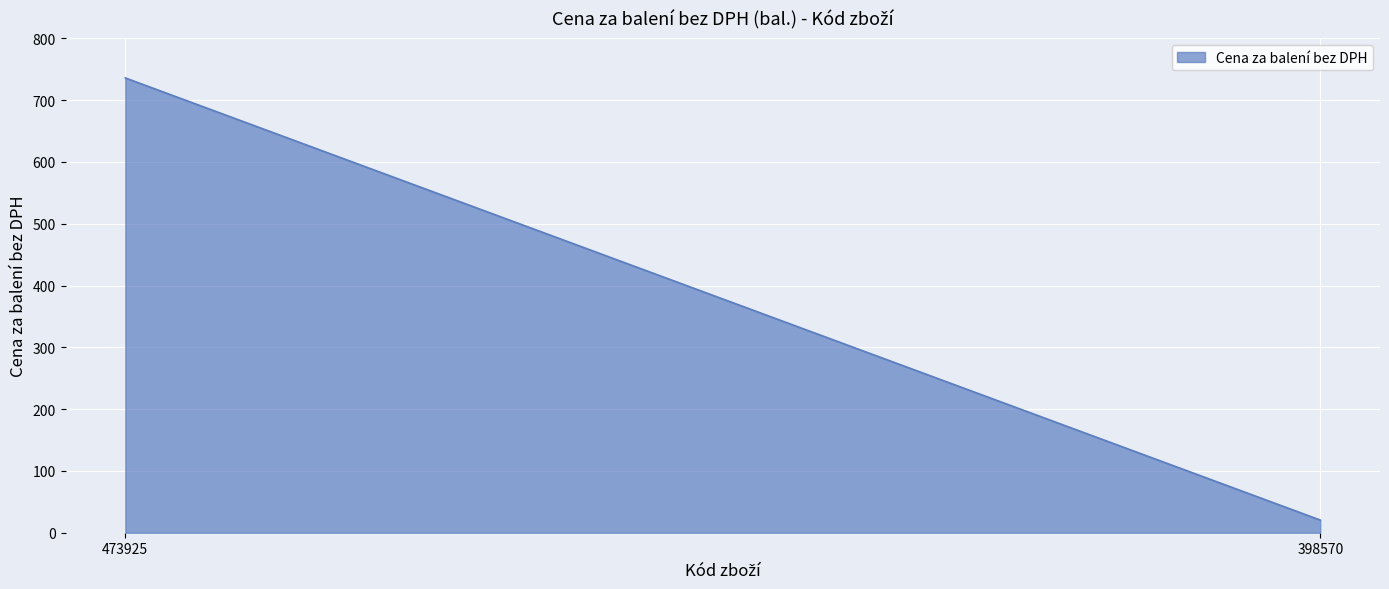

How many data points does each series have?

2